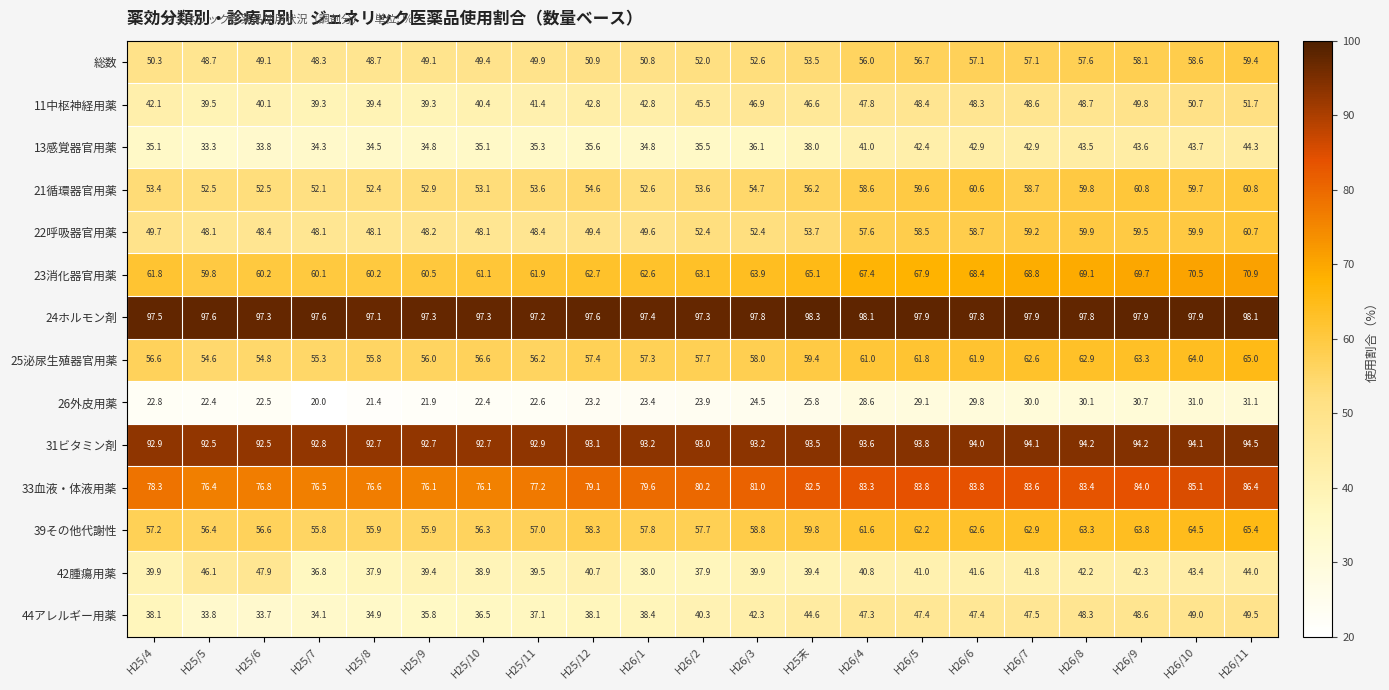

Which series has the largest total across all categories?

24ホルモン剤